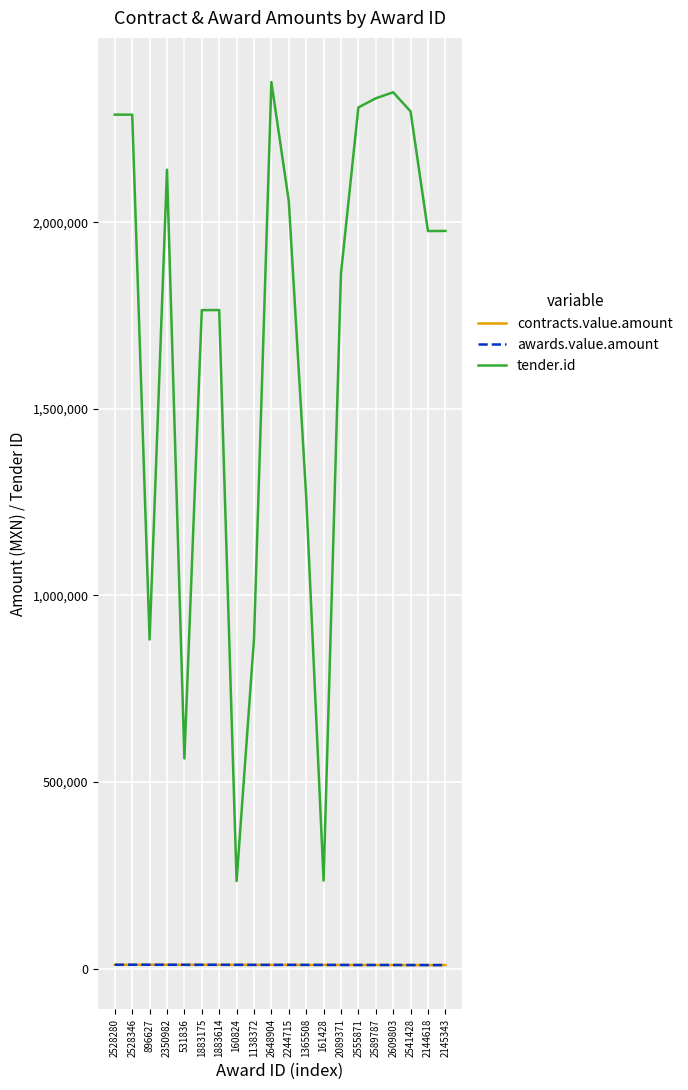

Is this an area chart (filled region under the line)?

No